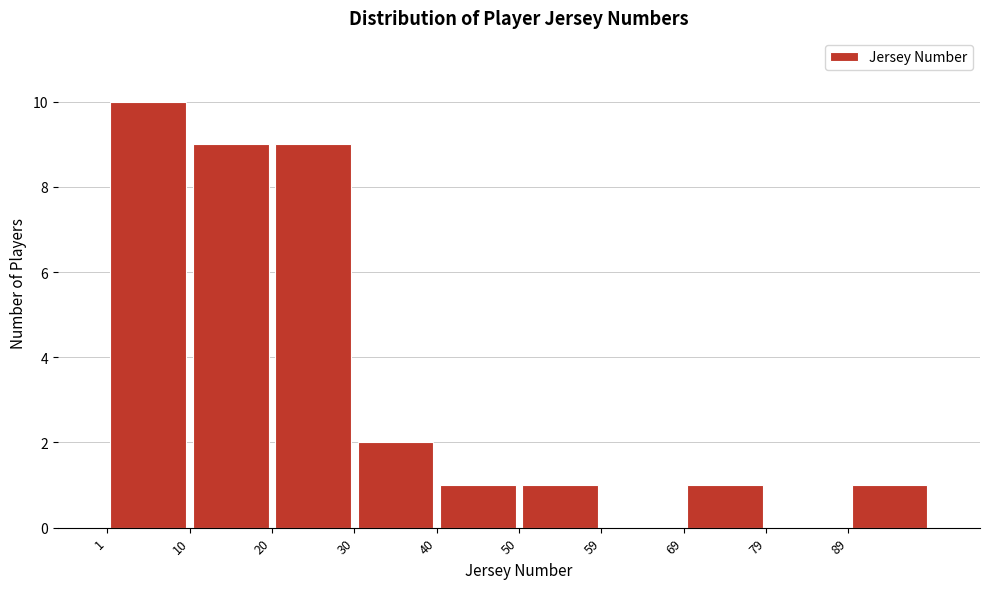

Reading left to right, transcribe this chart: for each bar, give the range it covers on the x-axis and its height. Neither the bar edges nor the heights are printed on the chart, so give them approximately, as read against the axes.

1.0 to 10.8: 10
10.8 to 20.6: 9
20.6 to 30.4: 9
30.4 to 40.2: 2
40.2 to 50.0: 1
50.0 to 59.8: 1
59.8 to 69.6: 0
69.6 to 79.4: 1
79.4 to 89.2: 0
89.2 to 99.0: 1